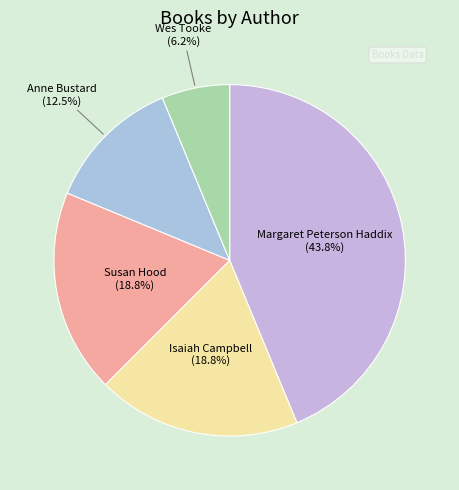

How many slices are in this pie chart?

5